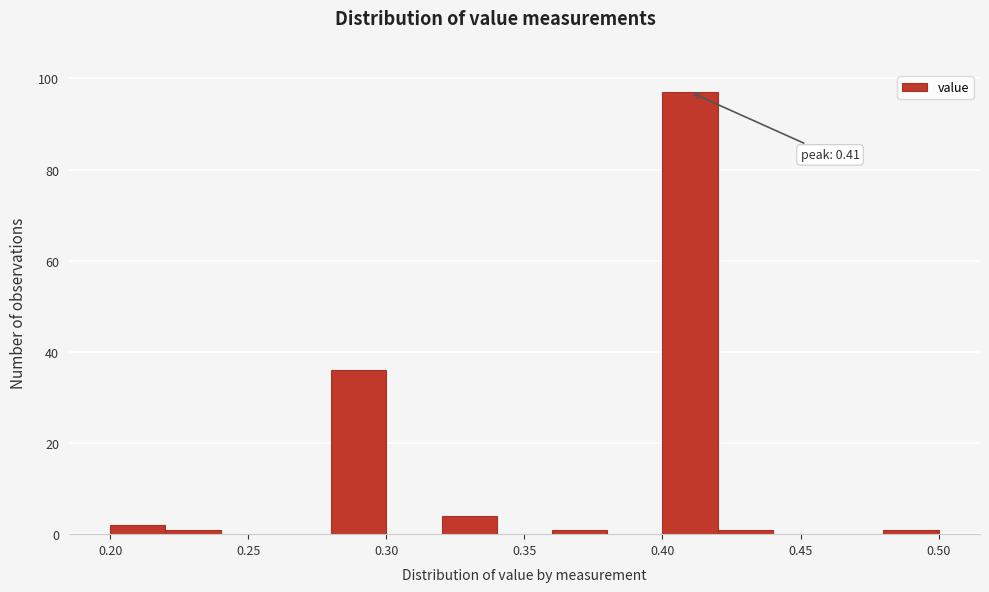

Which range on the x-axis has the tallest bar?

0.40 to 0.42